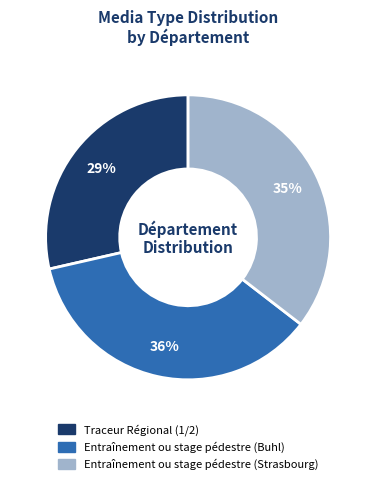

Is it true that Entraînement ou stage pédestre (Strasbourg) is 35% of the pie?

True